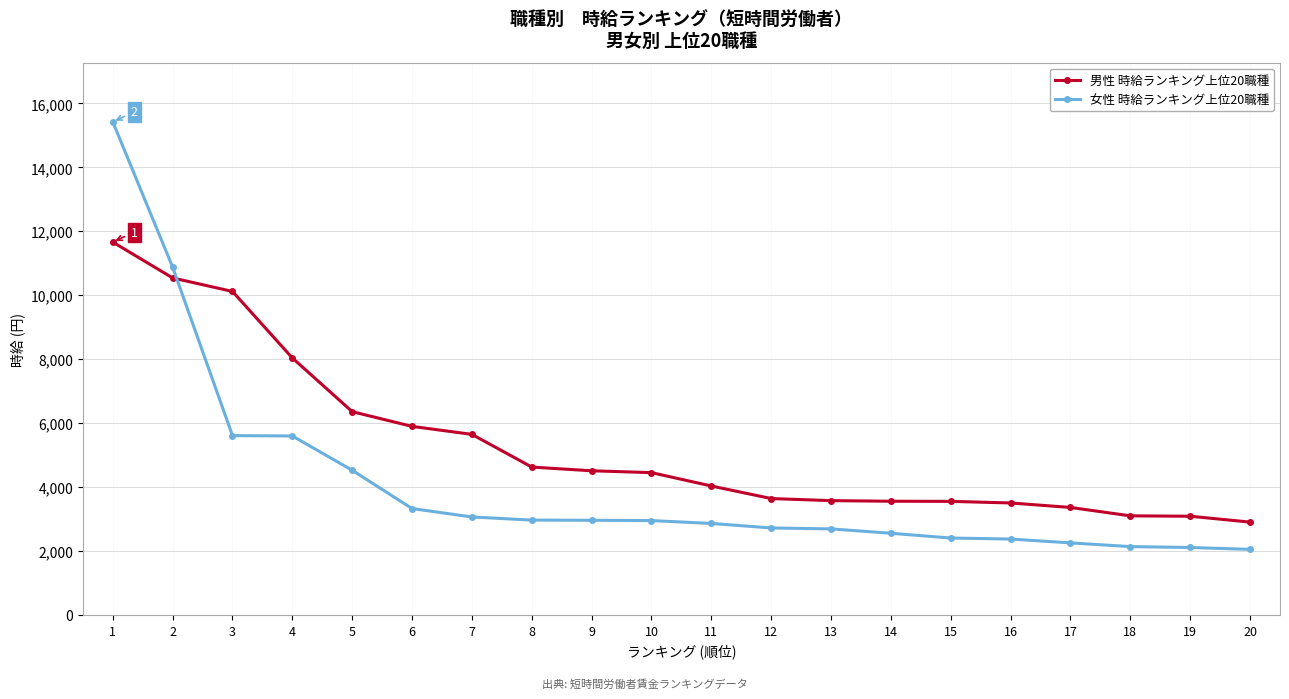

The 女性 時給ランキング上位20職種 series shows 2552 at 14. True or false?

True